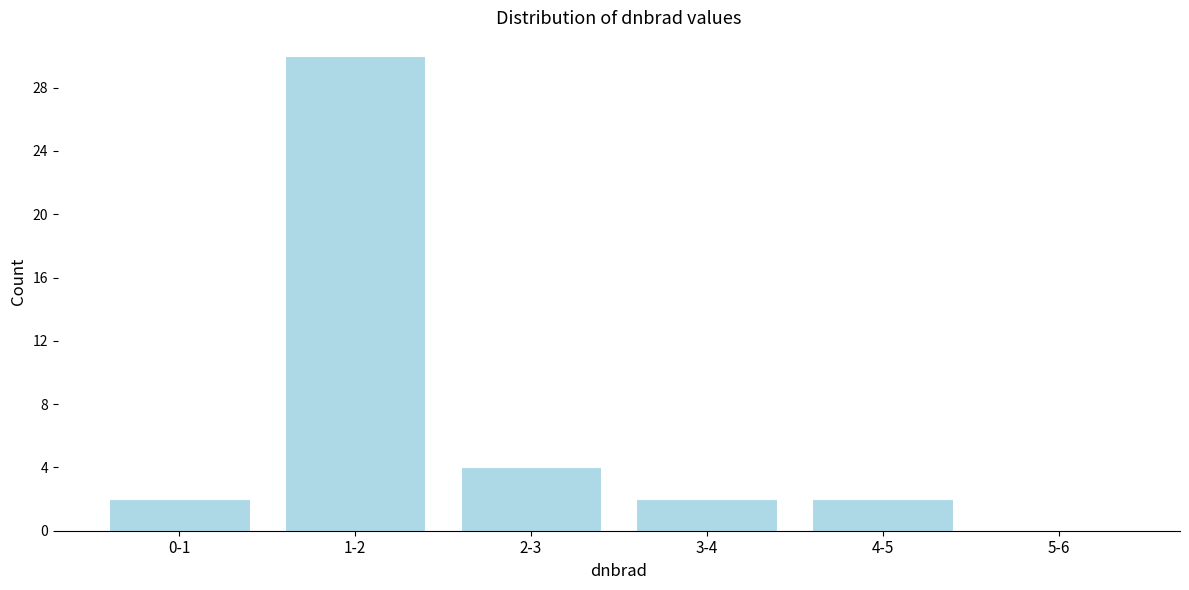

Reading left to right, extract all data points from this chart.

0-1=2	1-2=30	2-3=4	3-4=2	4-5=2	5-6=0